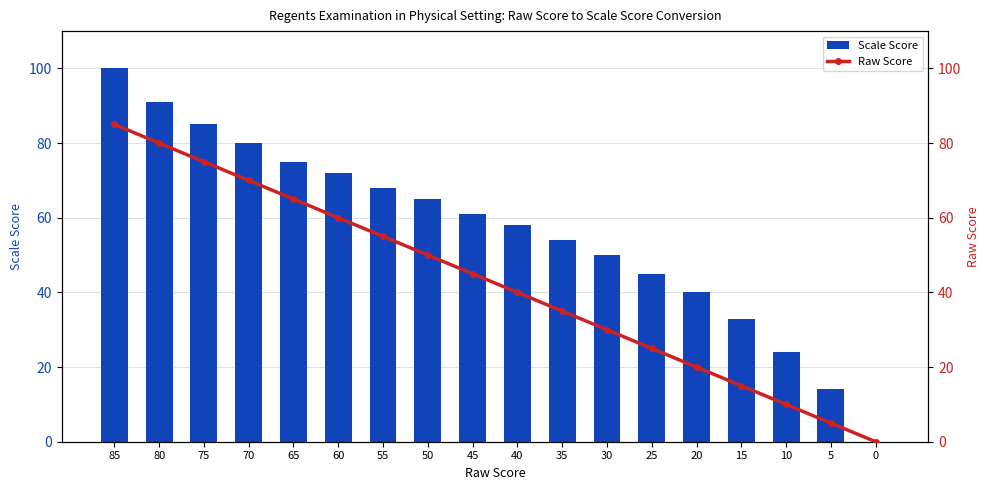

What is the total value across all series at 60?

132